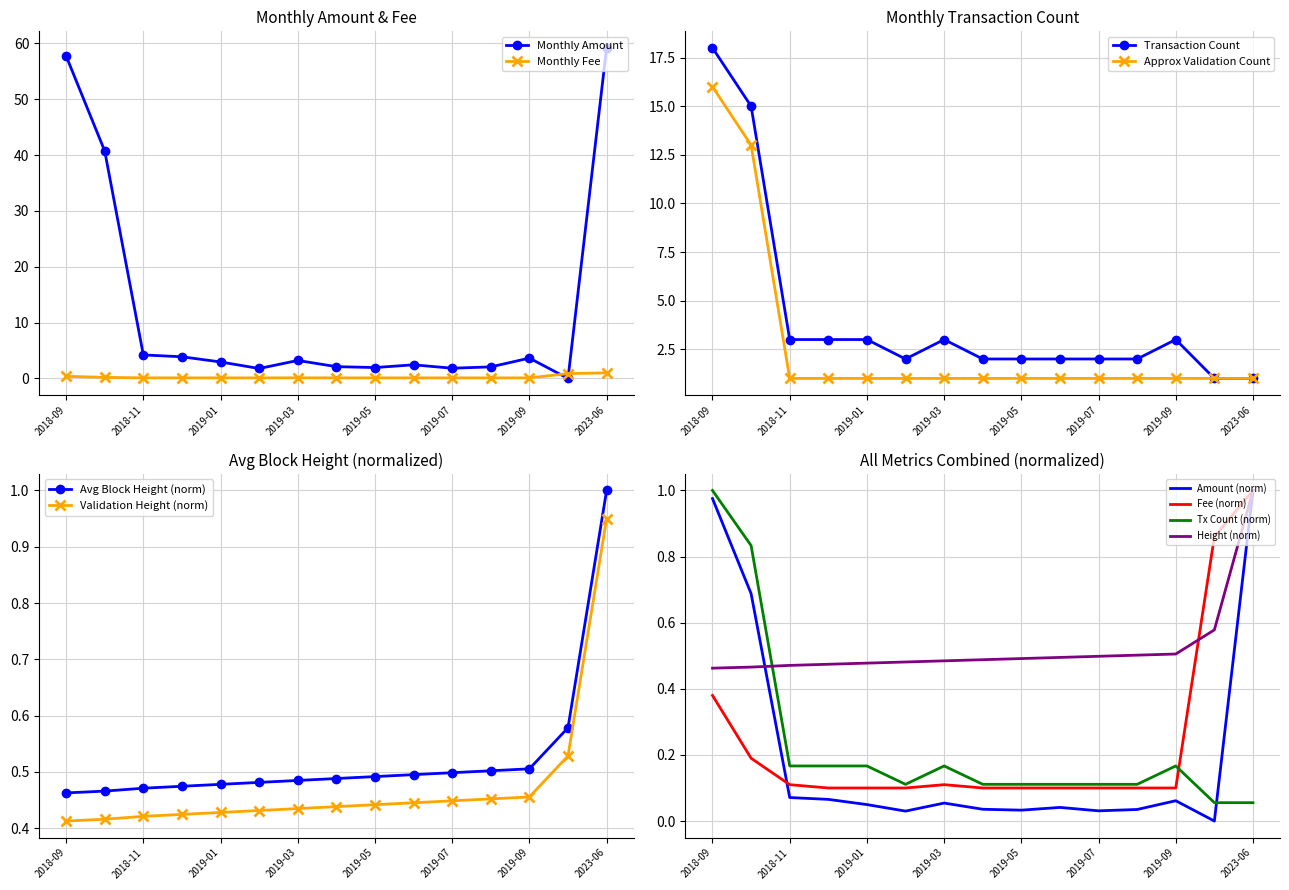

What is the label of the 14th point from the left?

2019-10